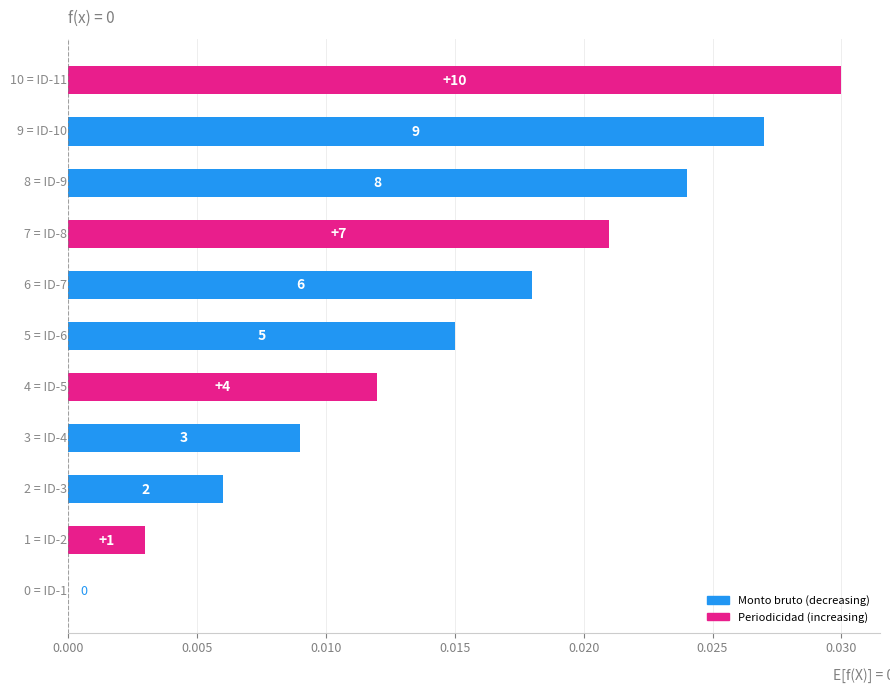

Are the bars horizontal?

Yes